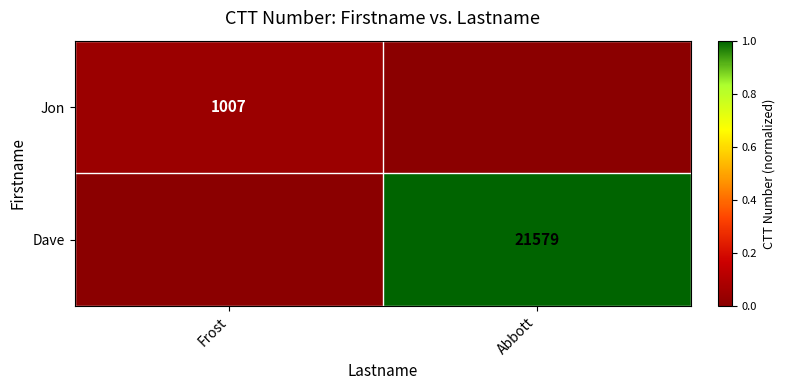

The Dave series shows 21579 at Abbott. True or false?

True